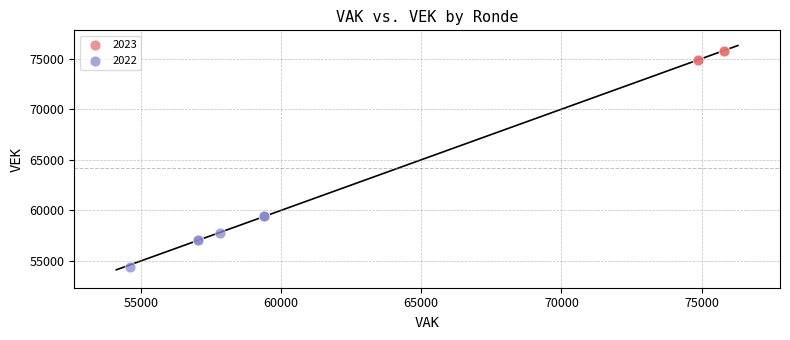

Which series has the widest spread of Y values?

2022